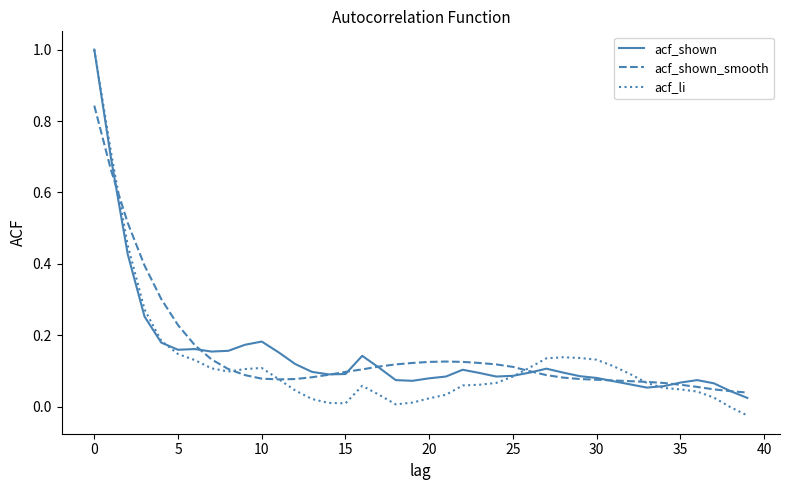

What is the maximum value shown in the chart?

1.0